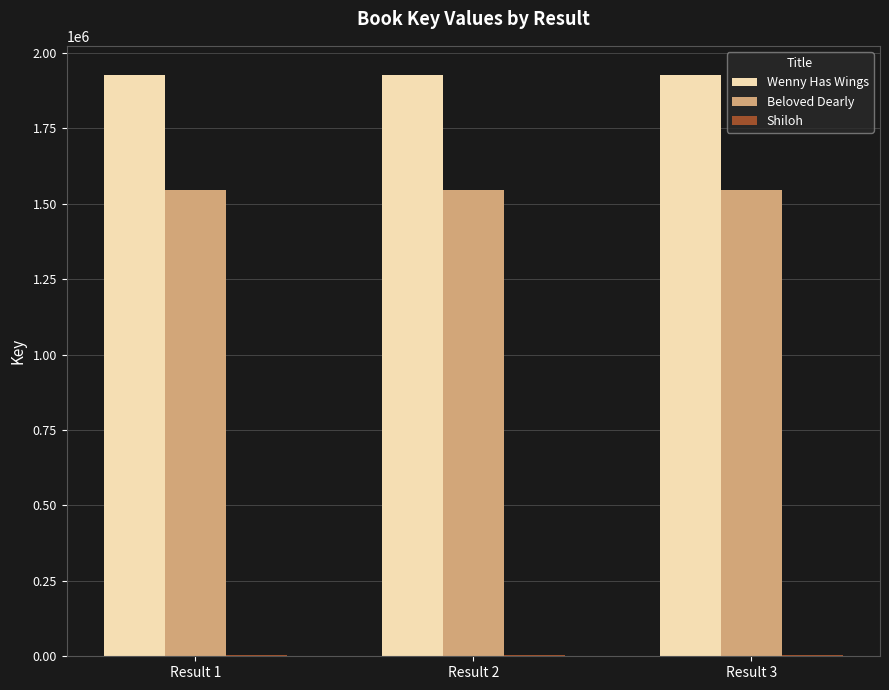

Which series has the largest total across all categories?

Wenny Has Wings